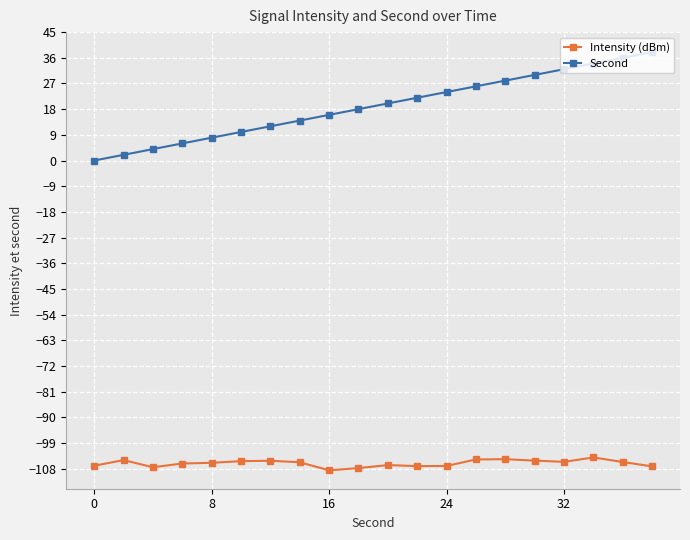

What is the difference between the second highest and minimum values in the Second series?

36.0